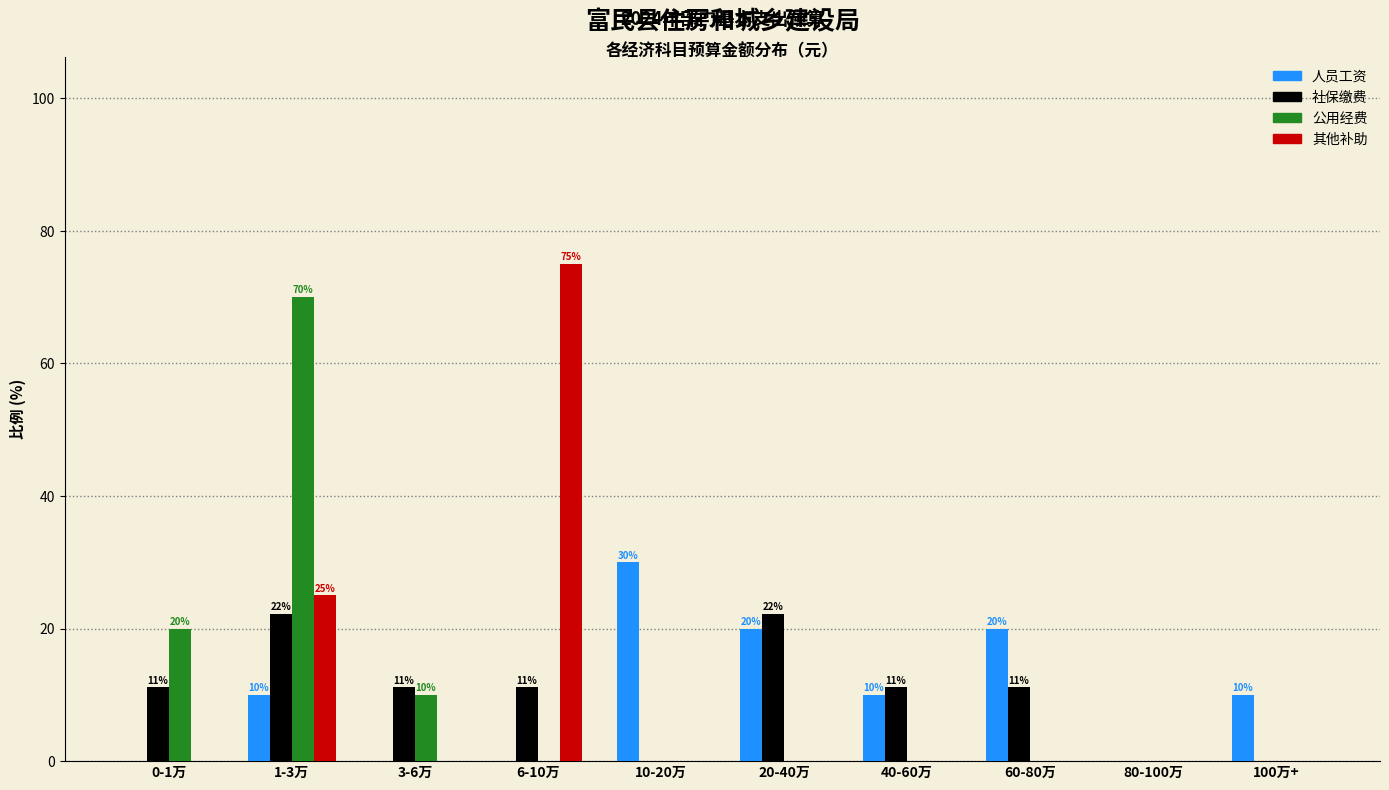

The 其他补助 series shows 27.5 at 100万+. True or false?

False